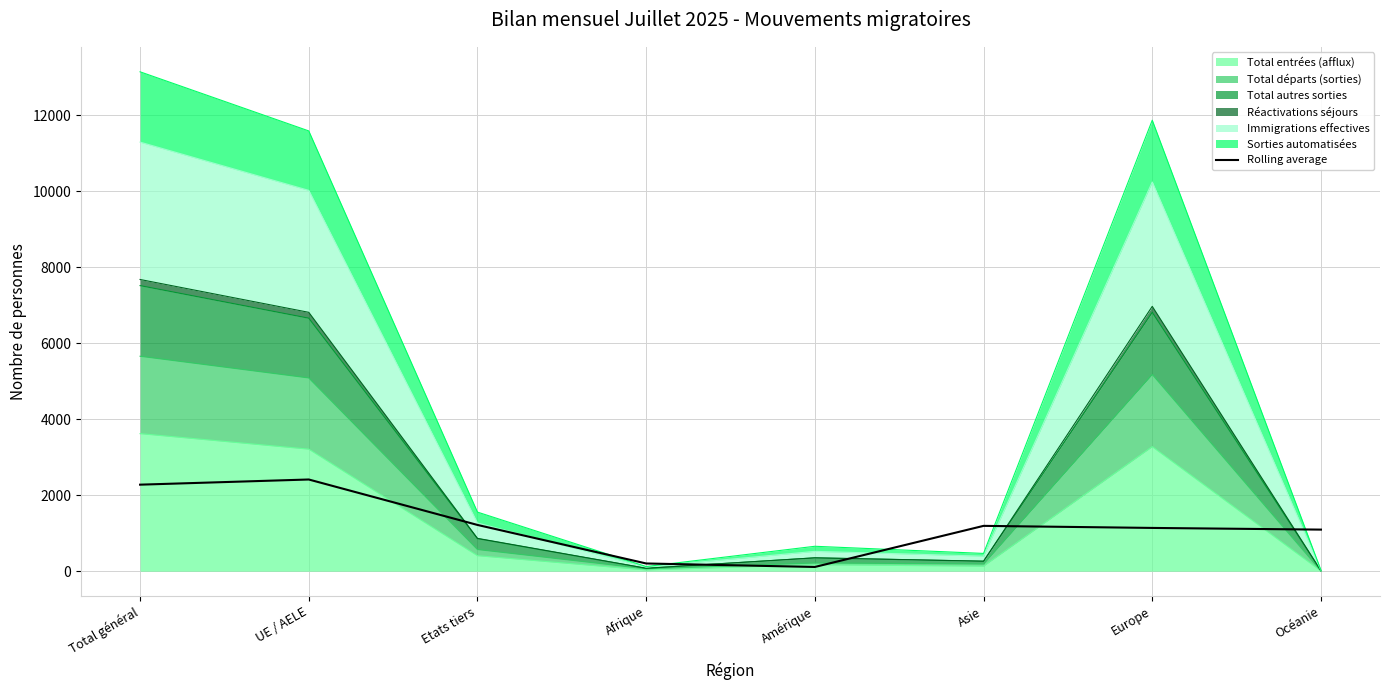

Rank the categories by value from lowest to highest.

Amérique, Afrique, Océanie, Europe, Asie, Etats tiers, Total général, UE / AELE